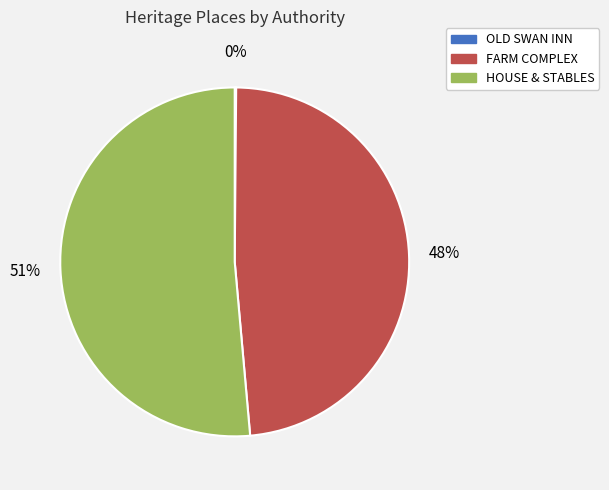

Which category has the biggest portion of the pie?

HOUSE & STABLES